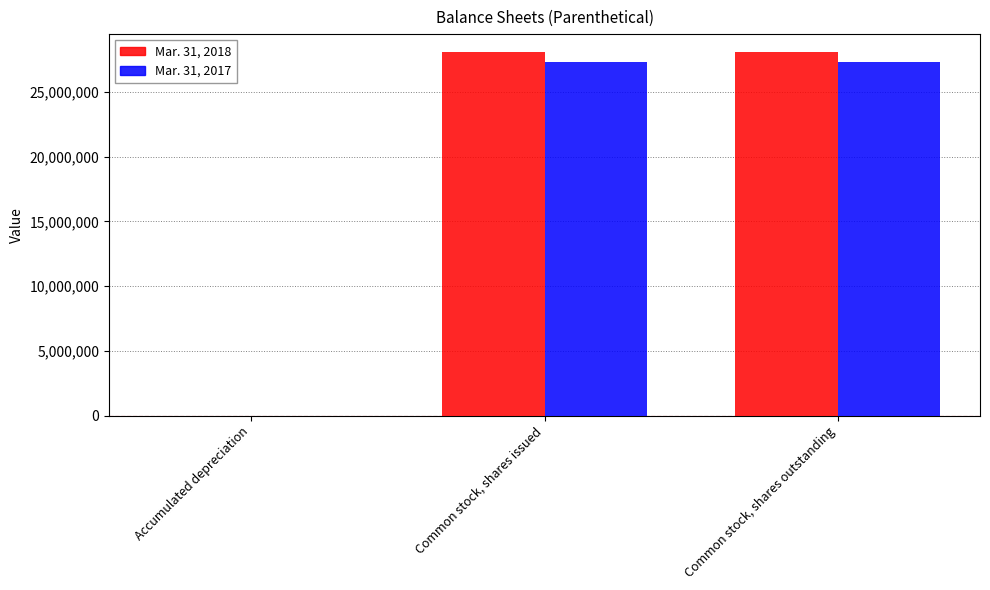

Reading left to right, transcribe all the data shown in this chart.

Mar. 31, 2018: 1071	28070000	28070000
Mar. 31, 2017: 668	27310000	27310000